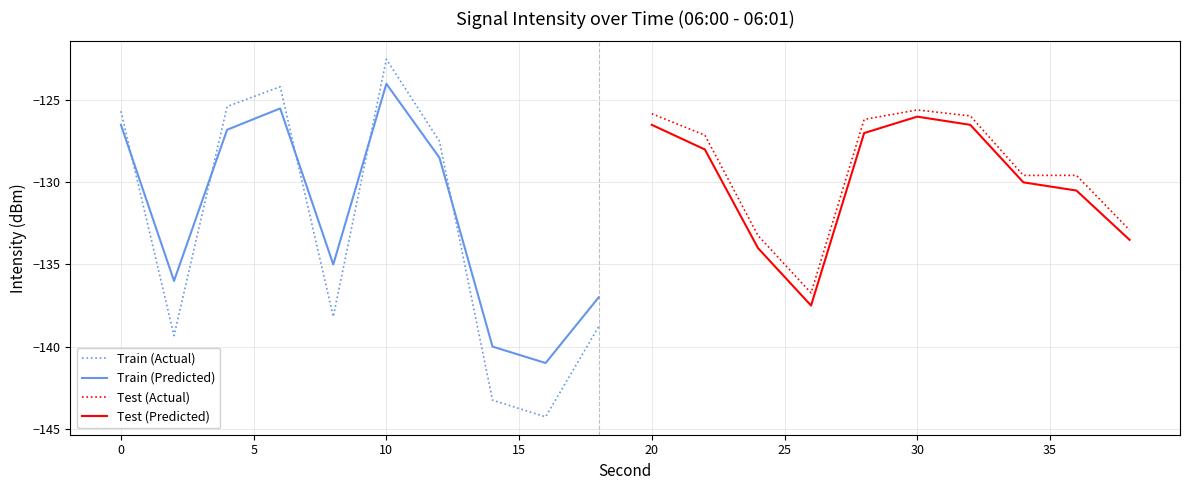

Is this an area chart (filled region under the line)?

No